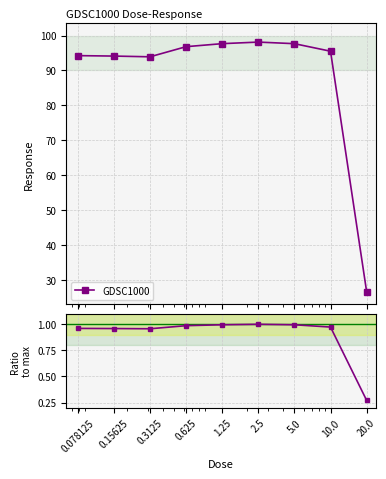

Does the chart display data point markers on the line(s)?

Yes